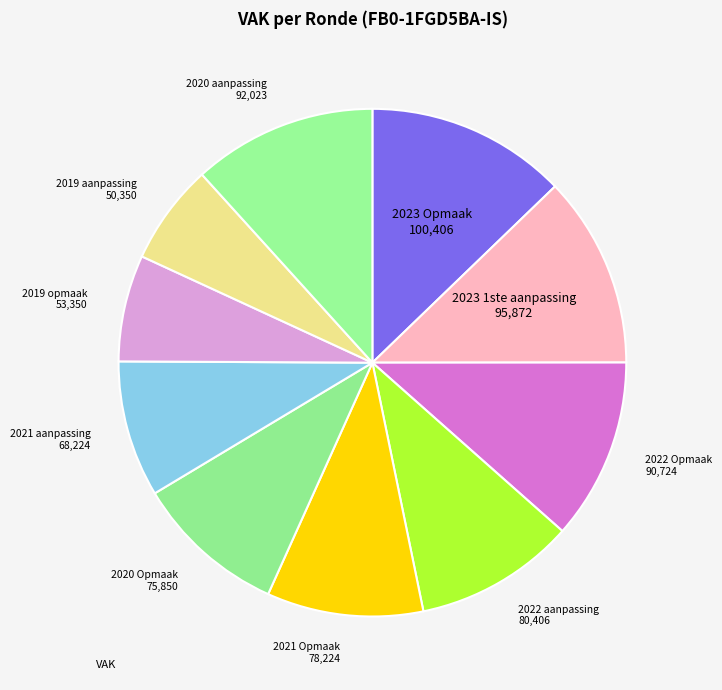

Count the number of slices in the pie.

10